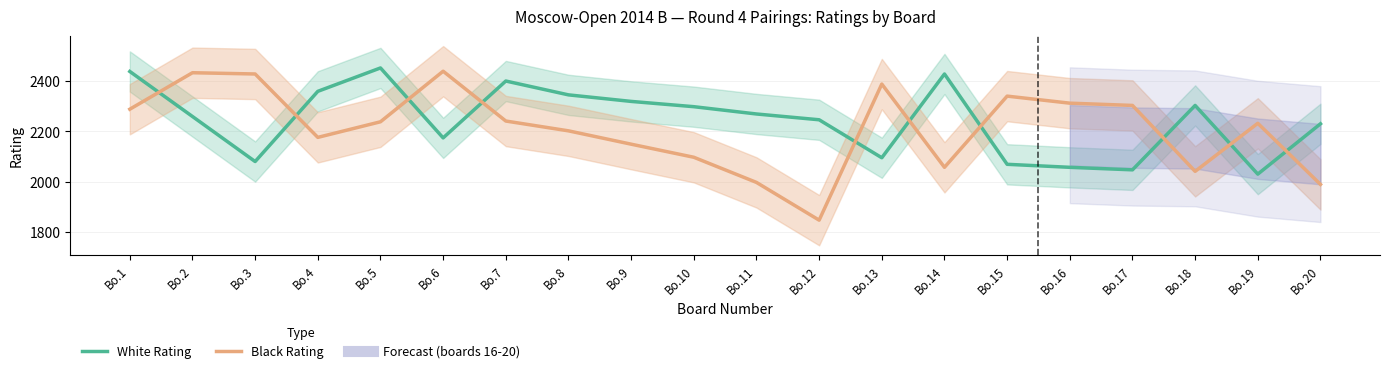

What is the sum of the White Rating values at Bo.9 and Bo.11?

4588